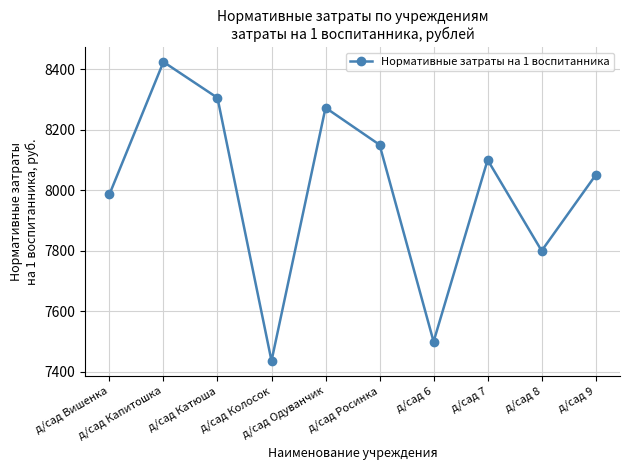

The value at д/сад 8 is 5398.1. True or false?

False